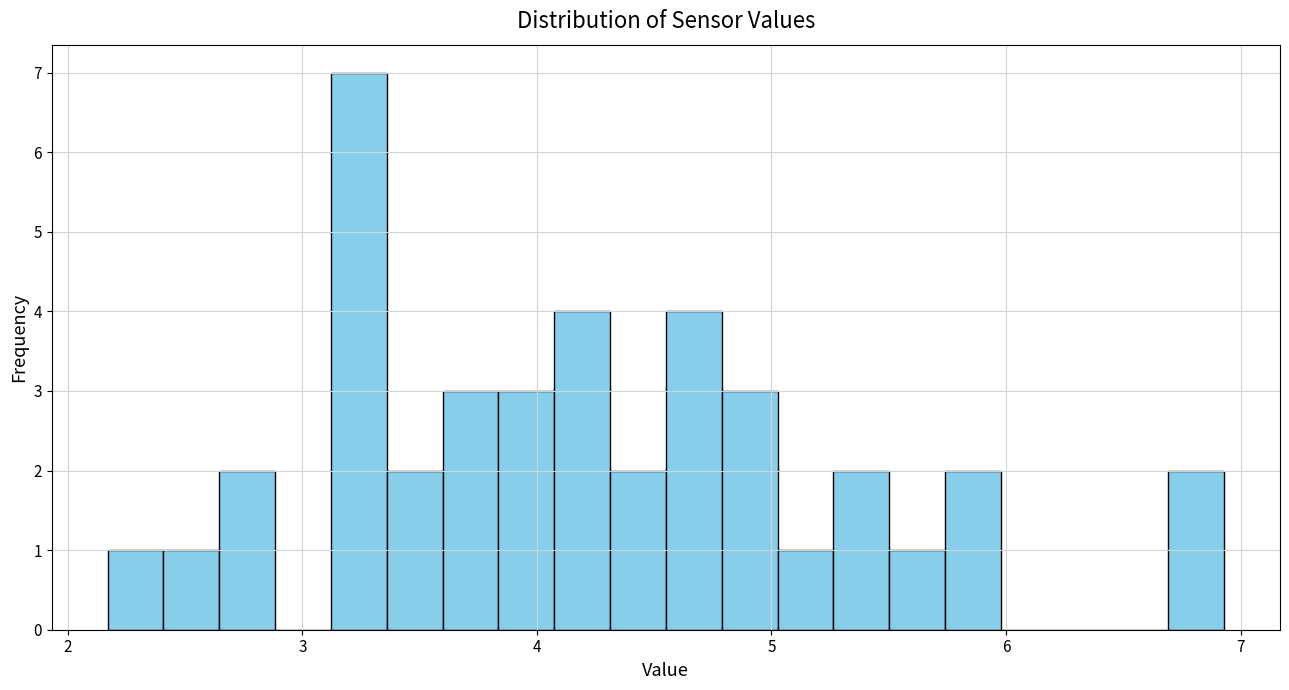

Around what value on the x-axis is the tallest bar? Give the approximate position of its centre, as read against the axis.

3.2